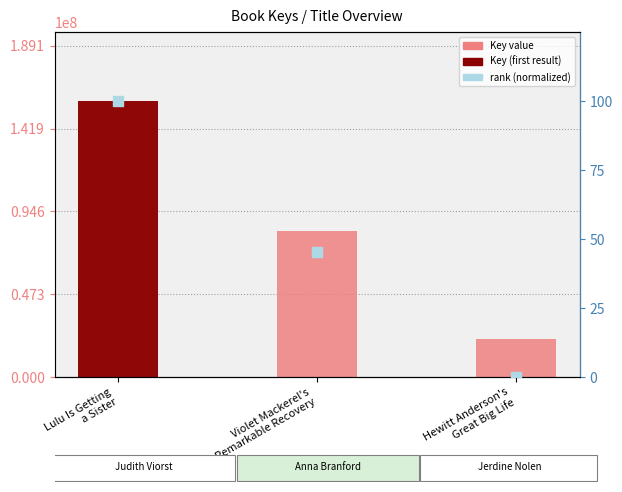

At which category is the sum across all series the highest?

Lulu Is Getting
a Sister